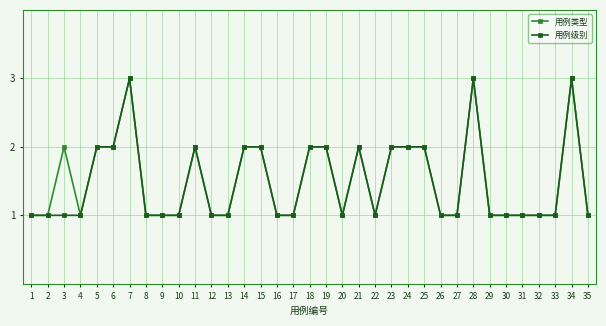

Reading left to right, extract all data points from this chart.

用例类型: 1	1	2	1	2	2	3	1	1	1	2	1	1	2	2	1	1	2	2	1	2	1	2	2	2	1	1	3	1	1	1	1	1	3	1
用例级别: 1	1	1	1	2	2	3	1	1	1	2	1	1	2	2	1	1	2	2	1	2	1	2	2	2	1	1	3	1	1	1	1	1	3	1